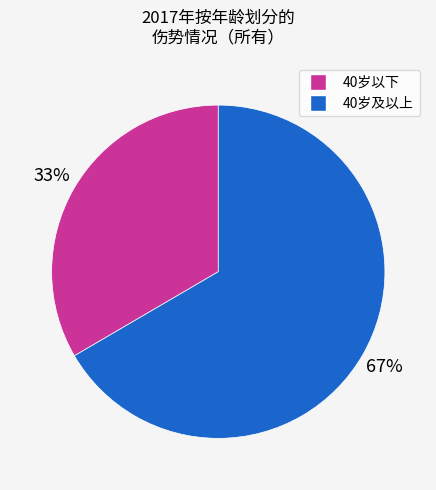

Count the number of slices in the pie.

2